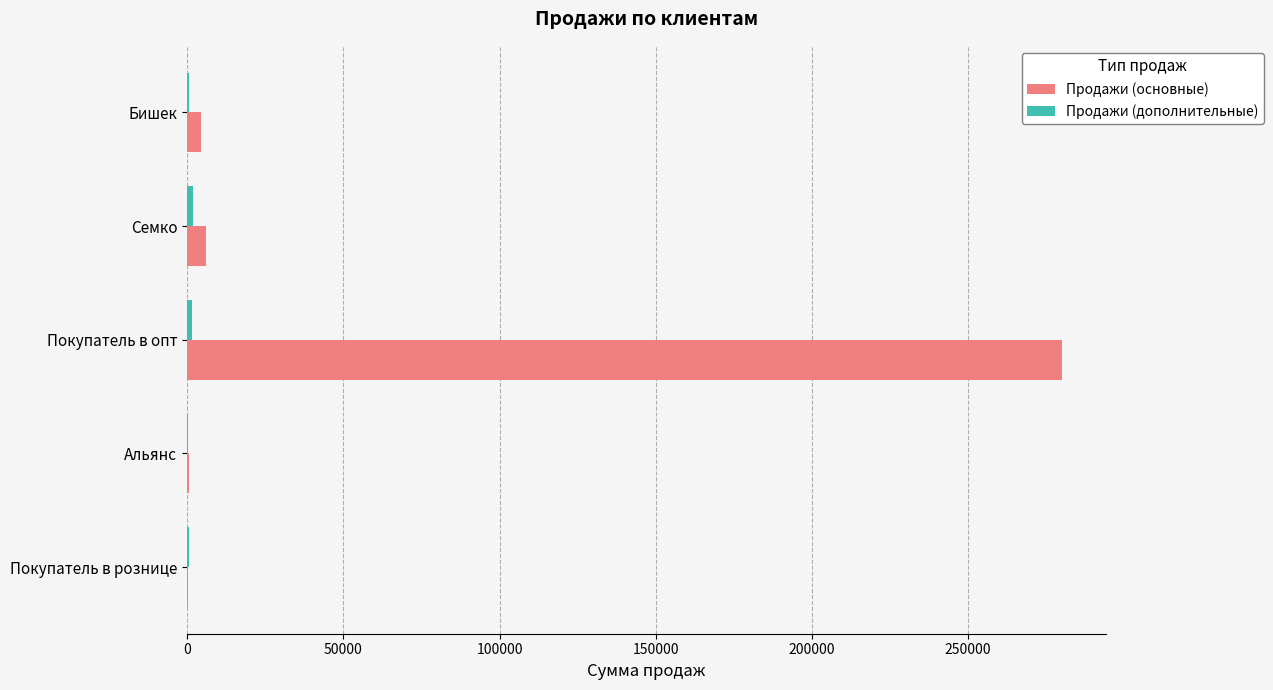

Between Покупатель в опт and Семко, which series saw the biggest shift?

Продажи (основные)